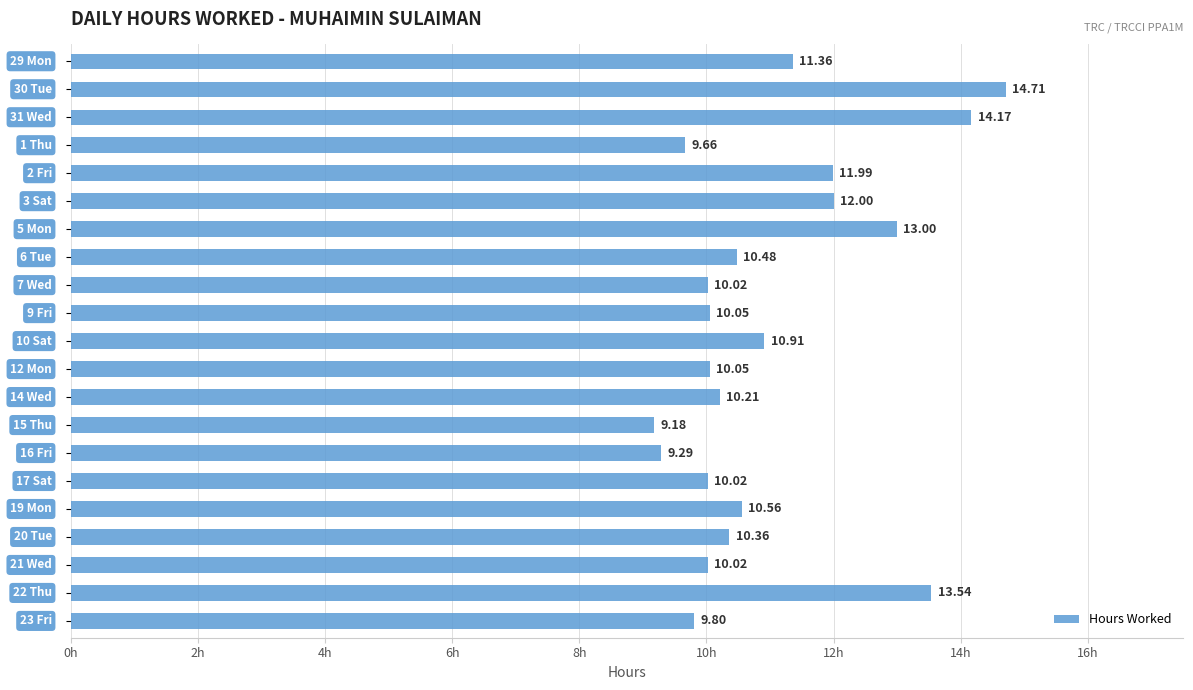

What is the difference between the maximum and minimum values?

5.5